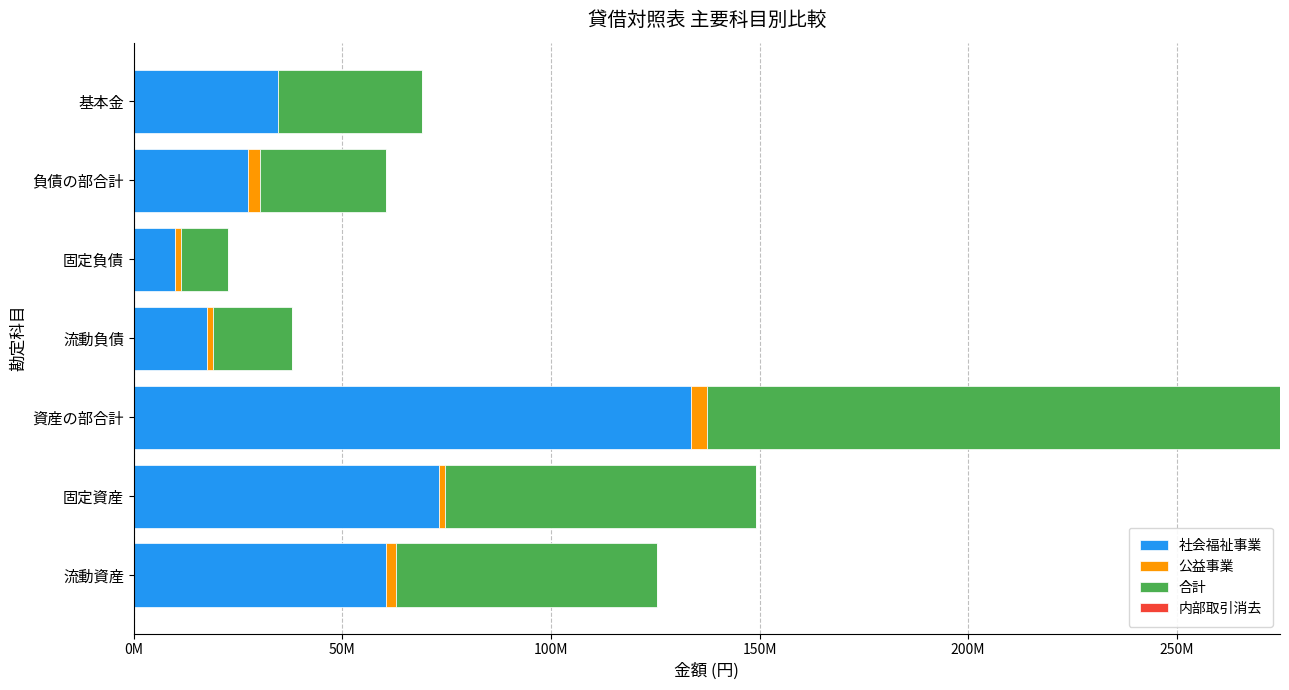

Which series has the largest total across all categories?

合計